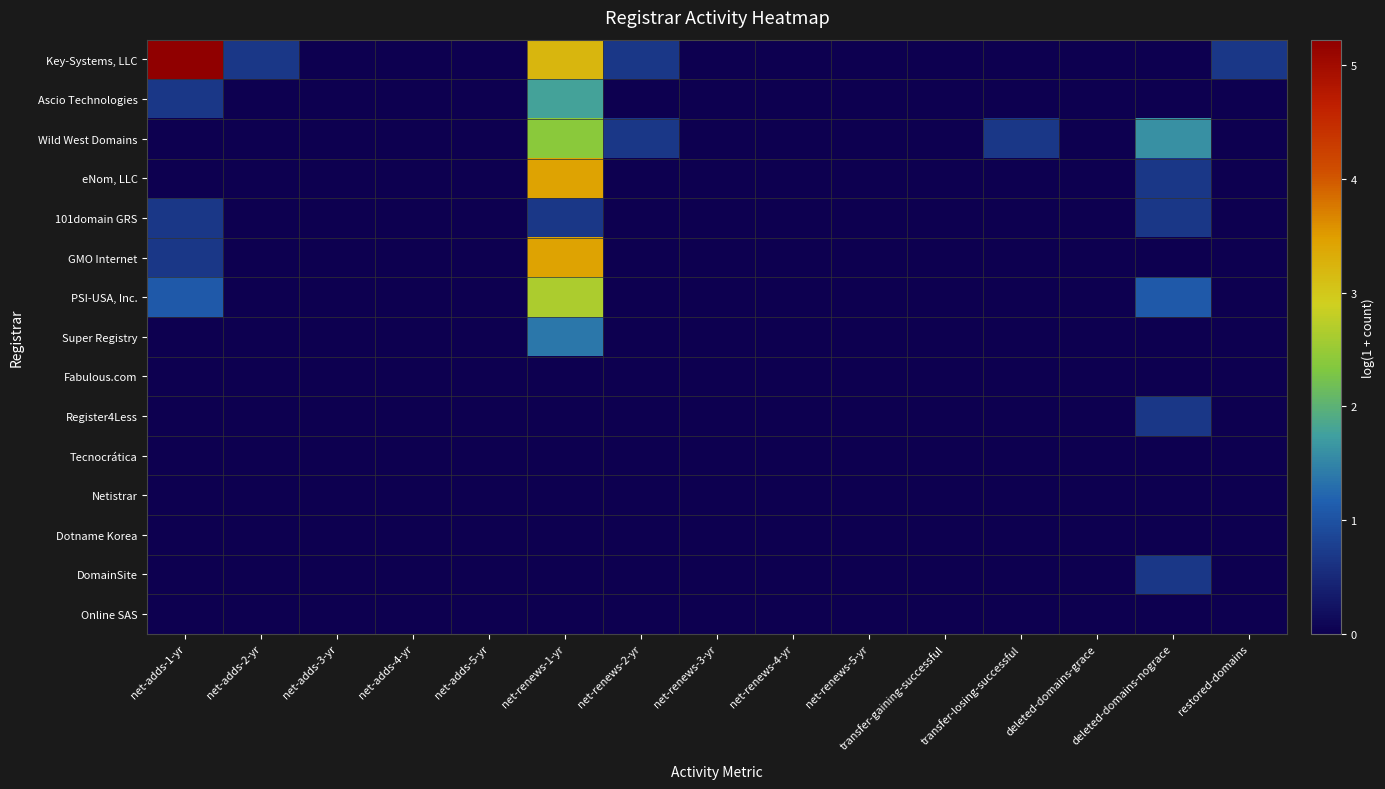

What is the total value across all series at net-renews-1-yr?

19.0